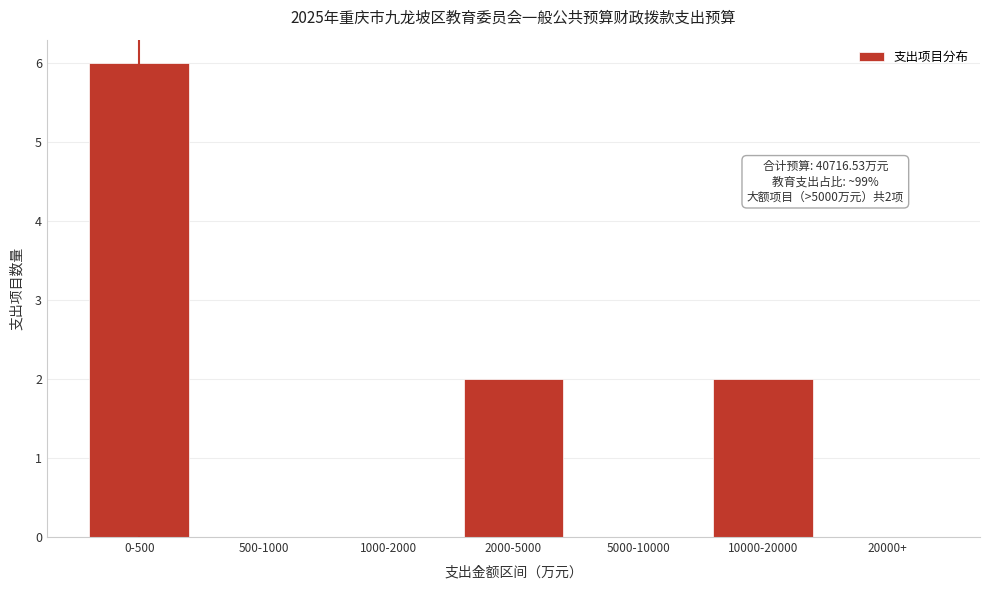

Reading right to left, what are all the values shown in this chart?

20000+=0	10000-20000=2	5000-10000=0	2000-5000=2	1000-2000=0	500-1000=0	0-500=6